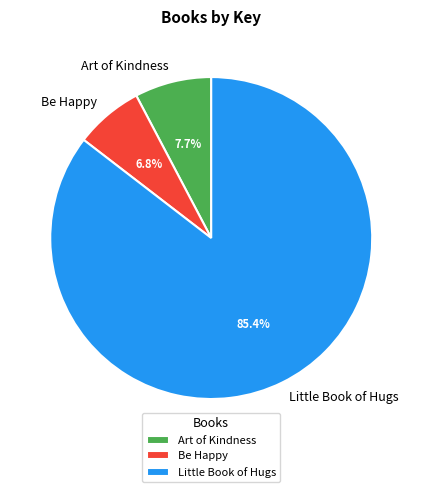

Rank the categories by value from lowest to highest.

Be Happy, Art of Kindness, Little Book of Hugs